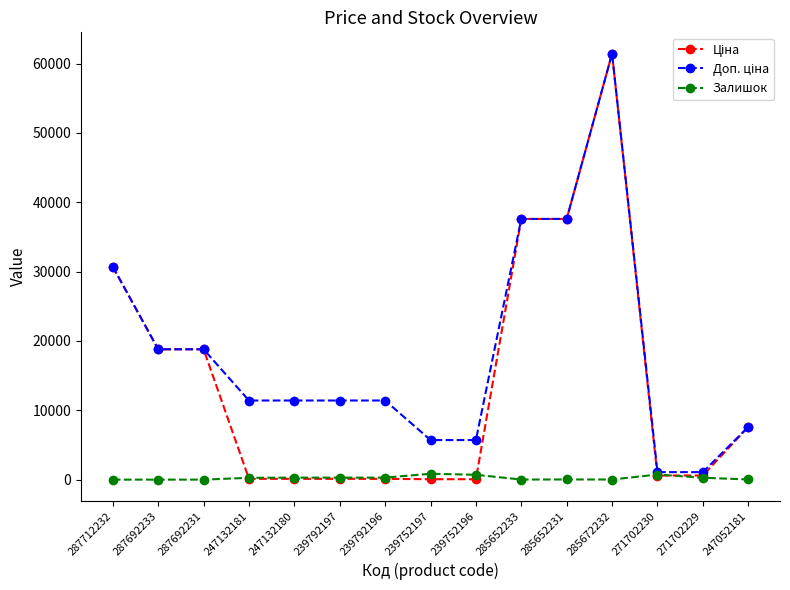

Is it true that Залишок equals 12.0 at 285652233?

True